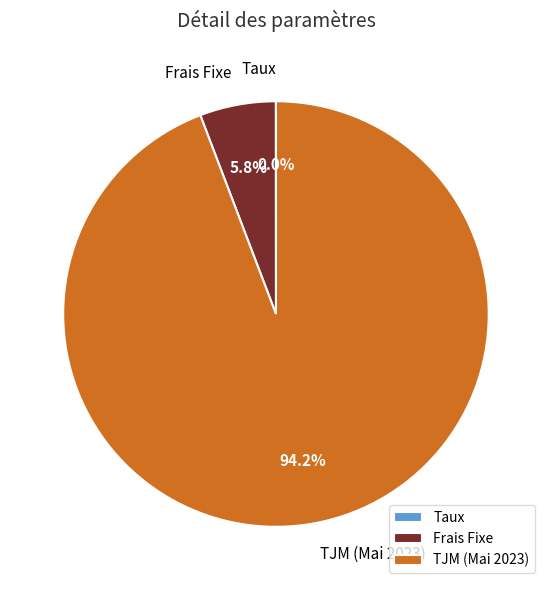

Does any single category account for the majority?

Yes